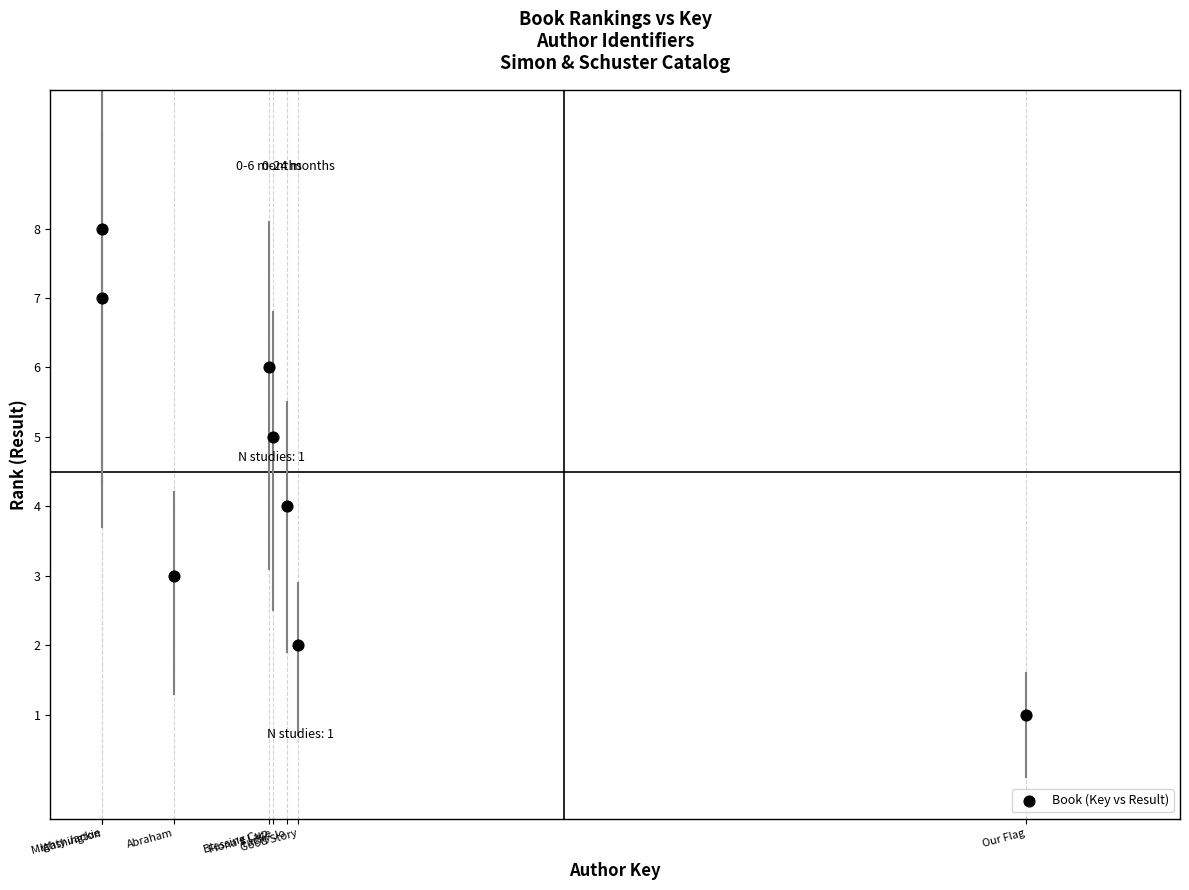

What is the range of Y values (max minus min)?

7